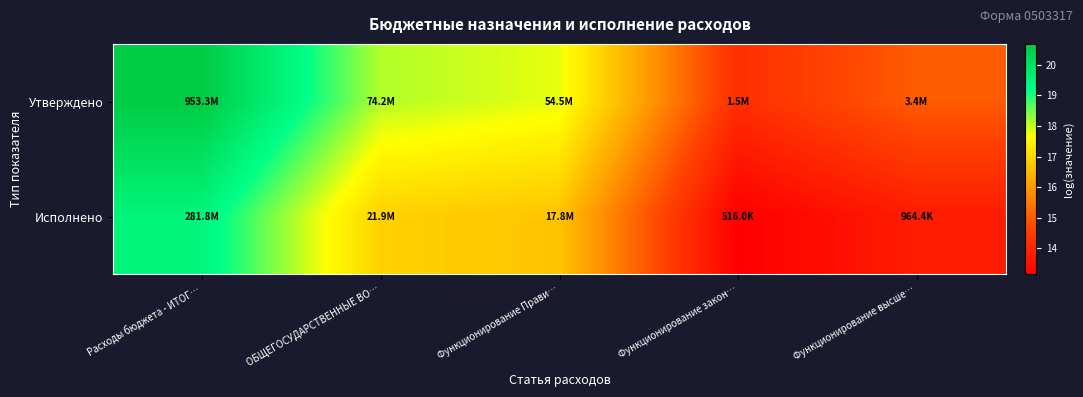

Reading right to left, extract all data points from this chart.

Утверждено: Функционирование высше…=15.0	Функционирование закон…=14.2	Функционирование Прави…=17.8	ОБЩЕГОСУДАРСТВЕННЫЕ ВО…=18.1	Расходы бюджета - ИТОГ…=20.7
Исполнено: Функционирование высше…=13.8	Функционирование закон…=13.2	Функционирование Прави…=16.7	ОБЩЕГОСУДАРСТВЕННЫЕ ВО…=16.9	Расходы бюджета - ИТОГ…=19.5